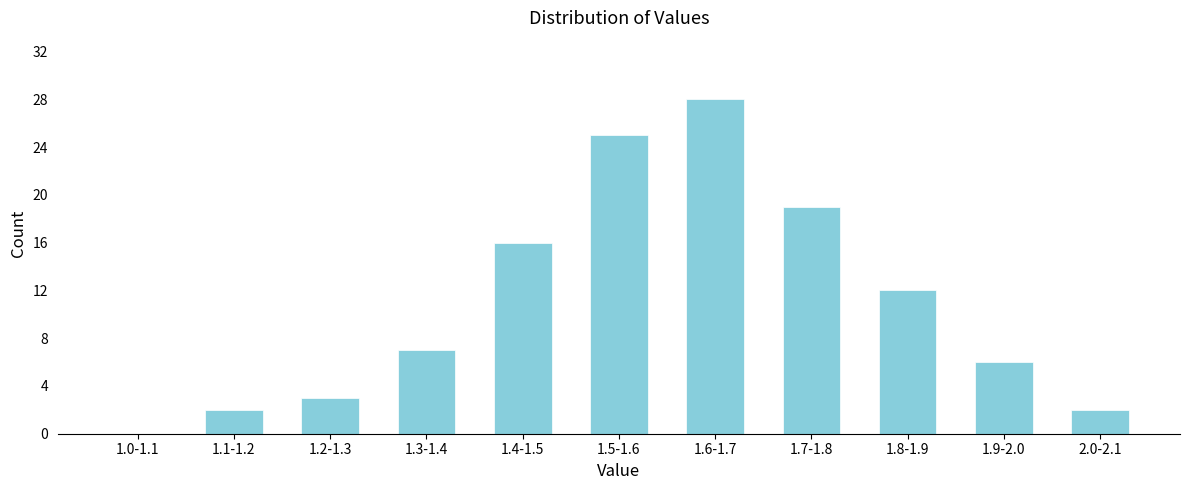

Reading left to right, extract all data points from this chart.

1.0-1.1=0	1.1-1.2=2	1.2-1.3=3	1.3-1.4=7	1.4-1.5=16	1.5-1.6=25	1.6-1.7=28	1.7-1.8=19	1.8-1.9=12	1.9-2.0=6	2.0-2.1=2